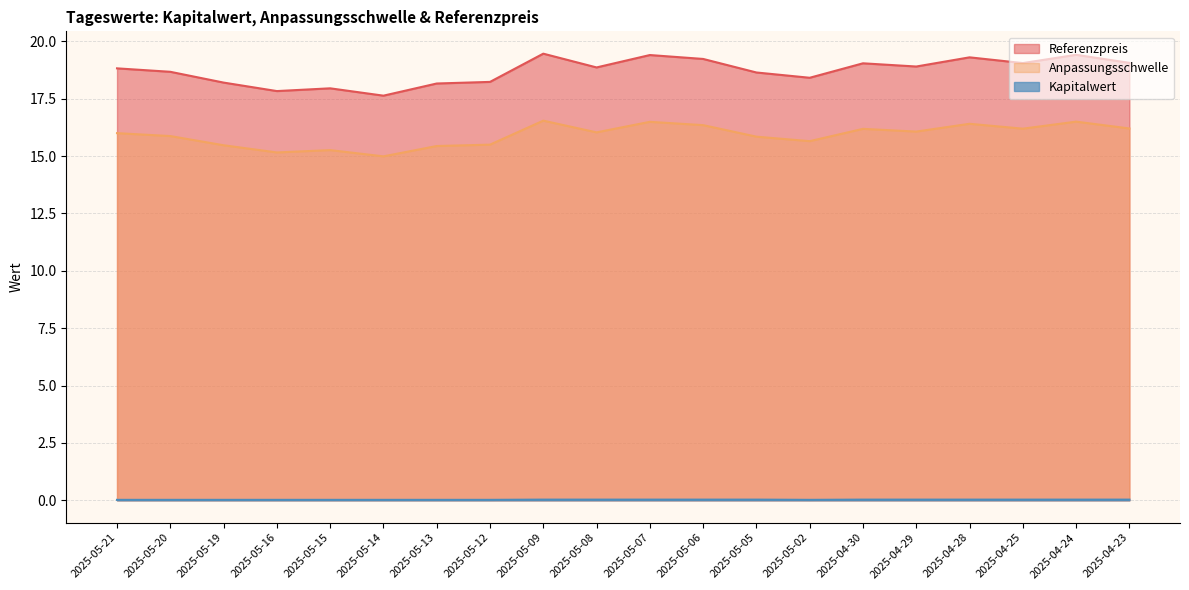

What is the average value of the Anpassungsschwelle series?

15.9